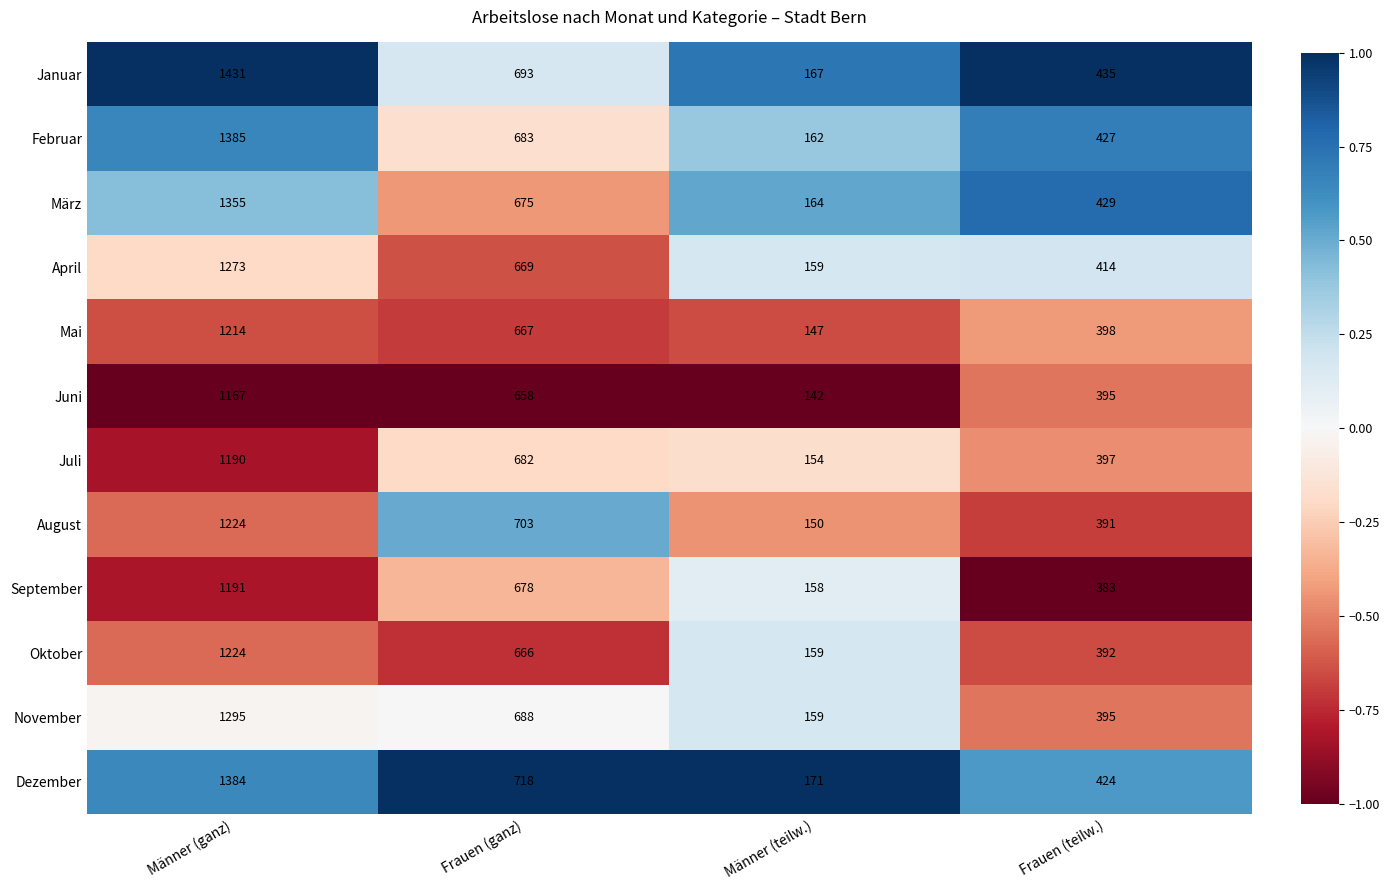

What is the difference between the maximum and minimum values in the September series?

1033